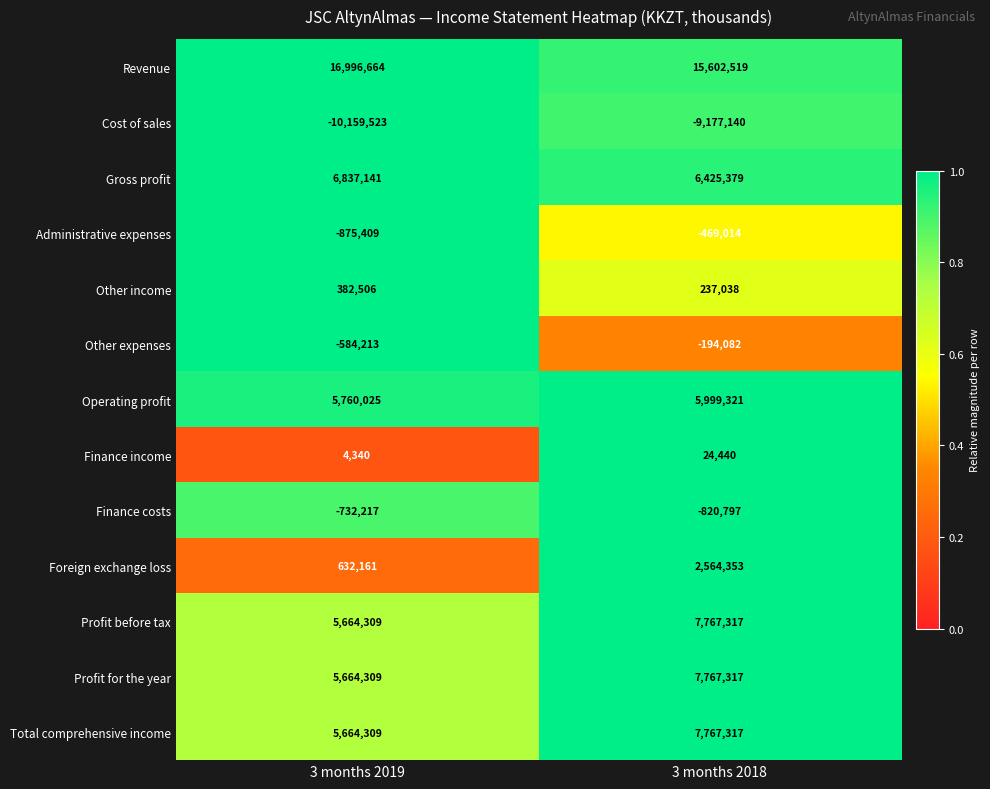

The Foreign exchange loss series shows 3791118 at 3 months 2018. True or false?

False